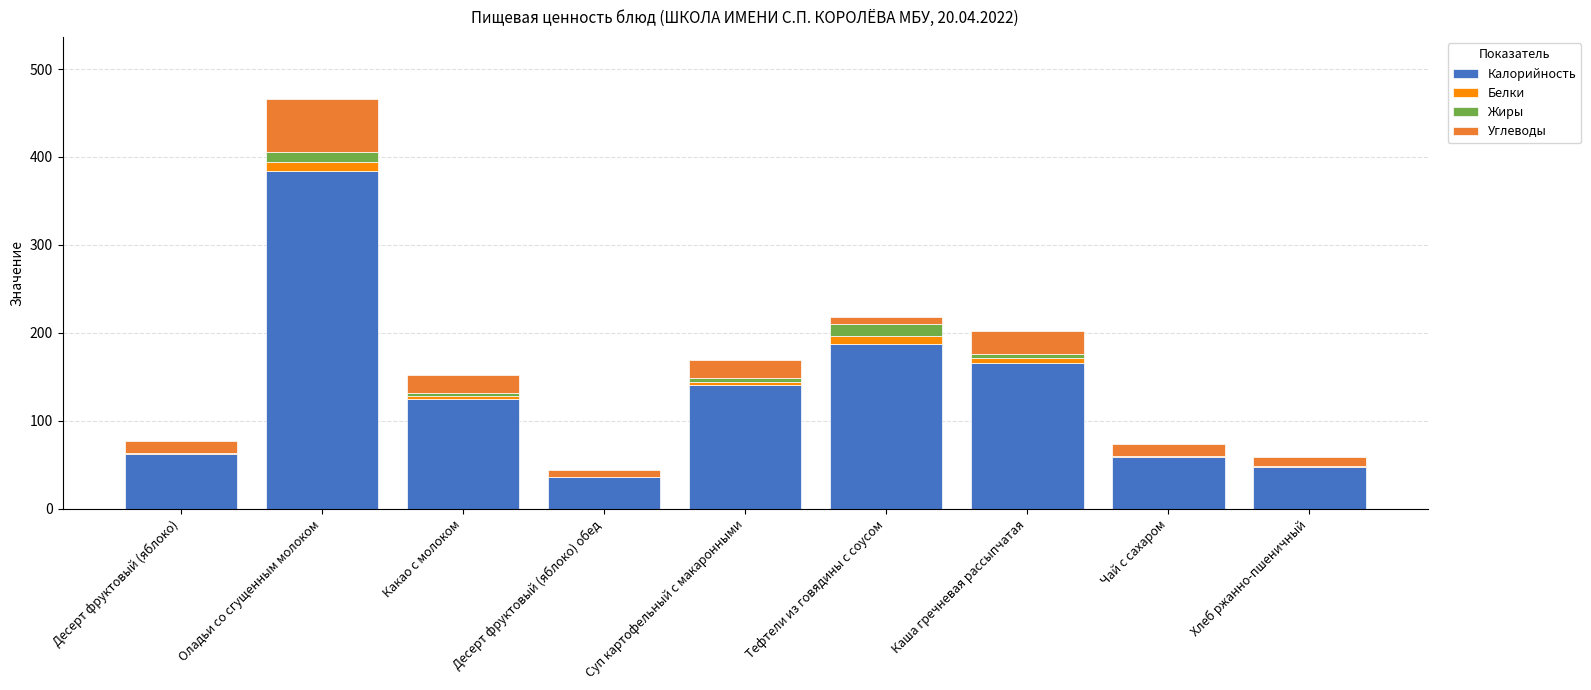

At which category is the sum across all series the highest?

Оладьи со сгущенным молоком